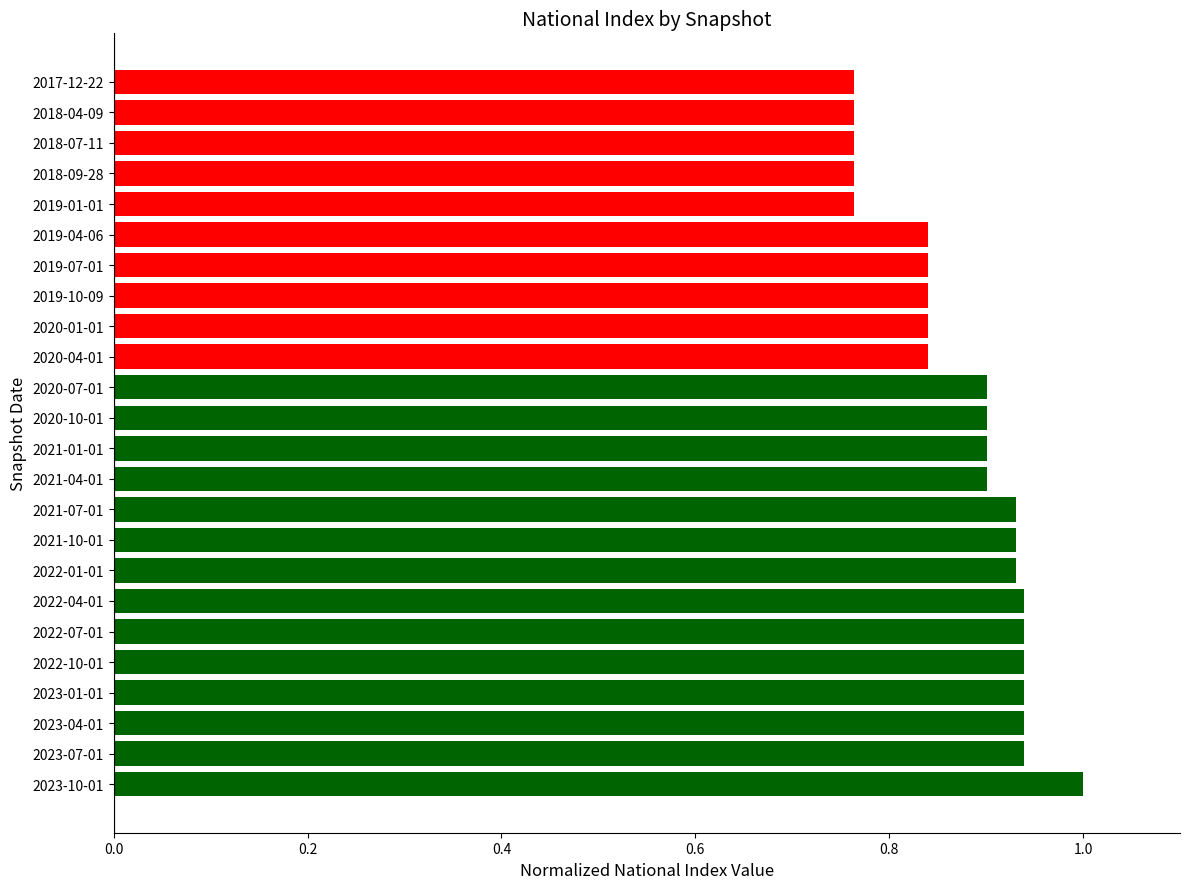

Which category has the highest value across all series?

2023-10-01